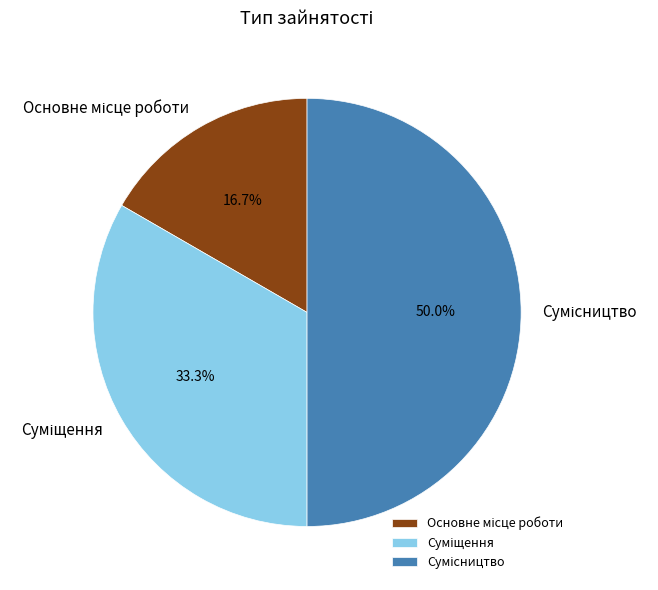

Which has a higher value, Суміщення or Основне місце роботи?

Суміщення